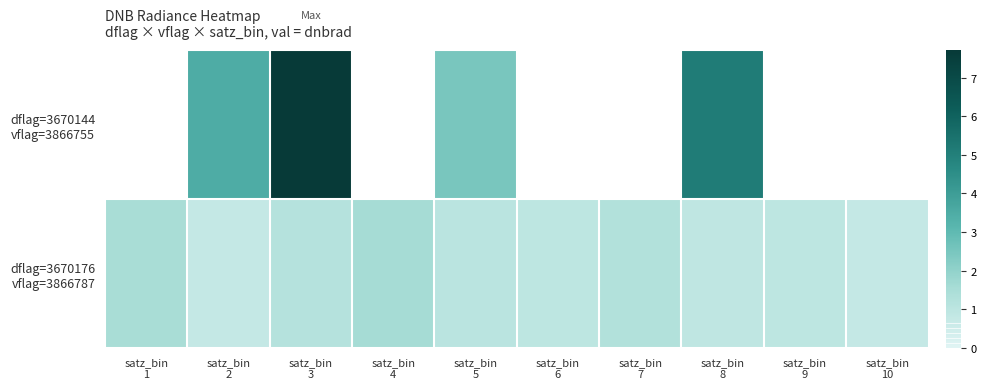

What is the maximum value shown in the chart?

7.7